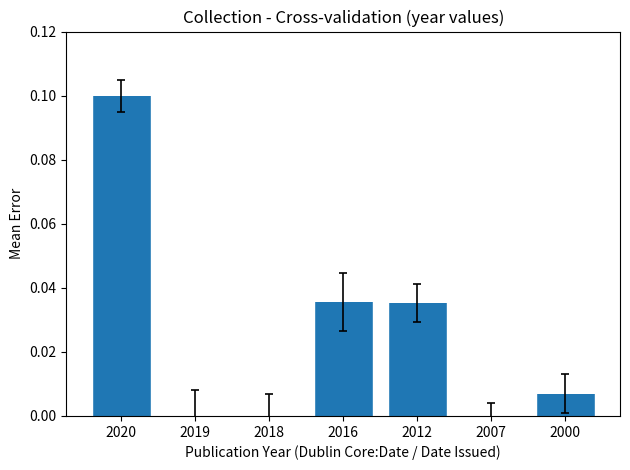

The chart shows a value of 0.0 at 2007. True or false?

True